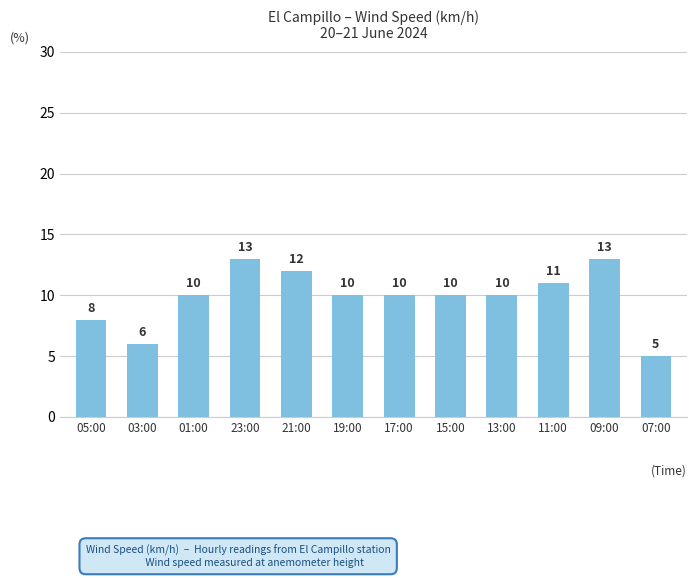

True or false: the data shows 15 at 19:00.

False